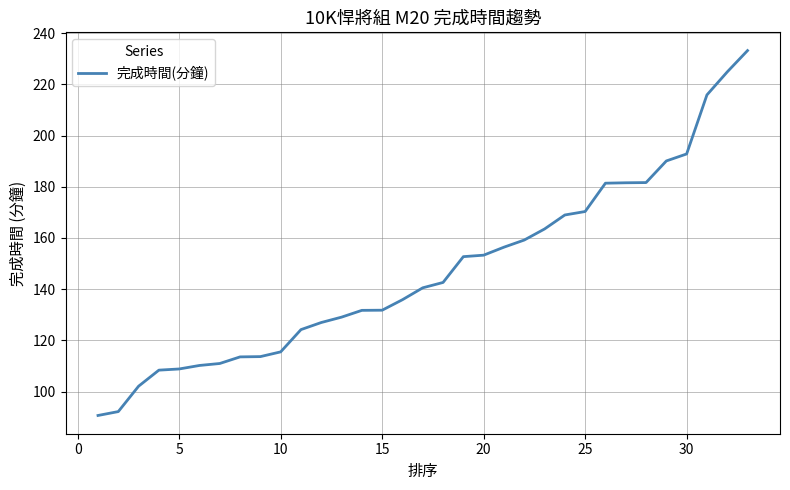

What is the smallest value displayed?

90.7